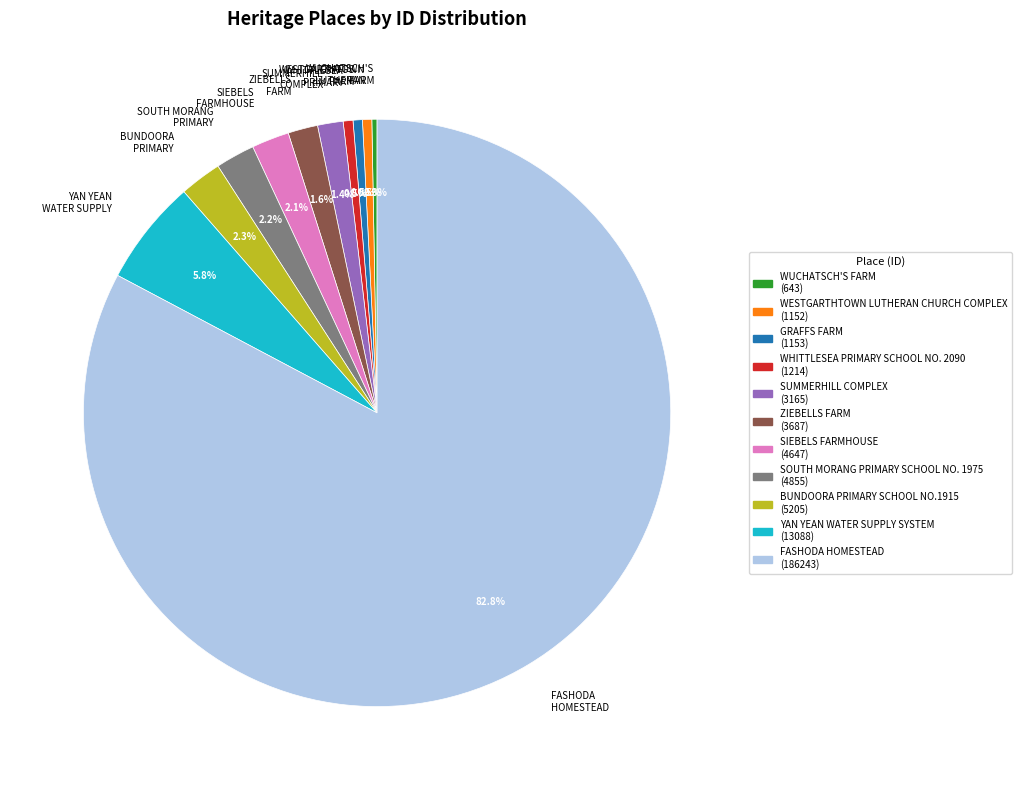

What is the largest slice in the pie chart?

FASHODA HOMESTEAD